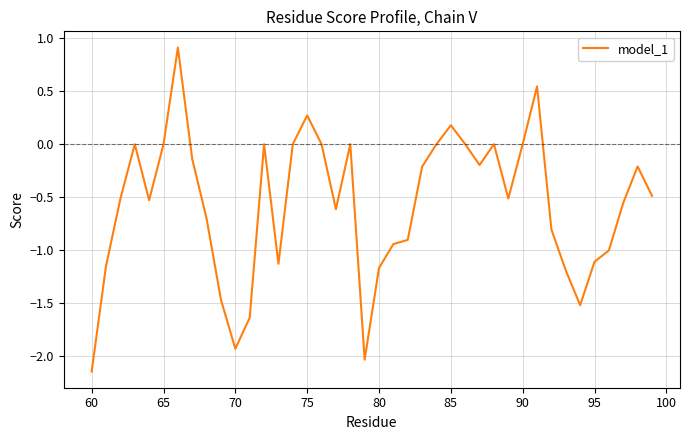

True or false: the data has more than 0 interior local peaks.

True